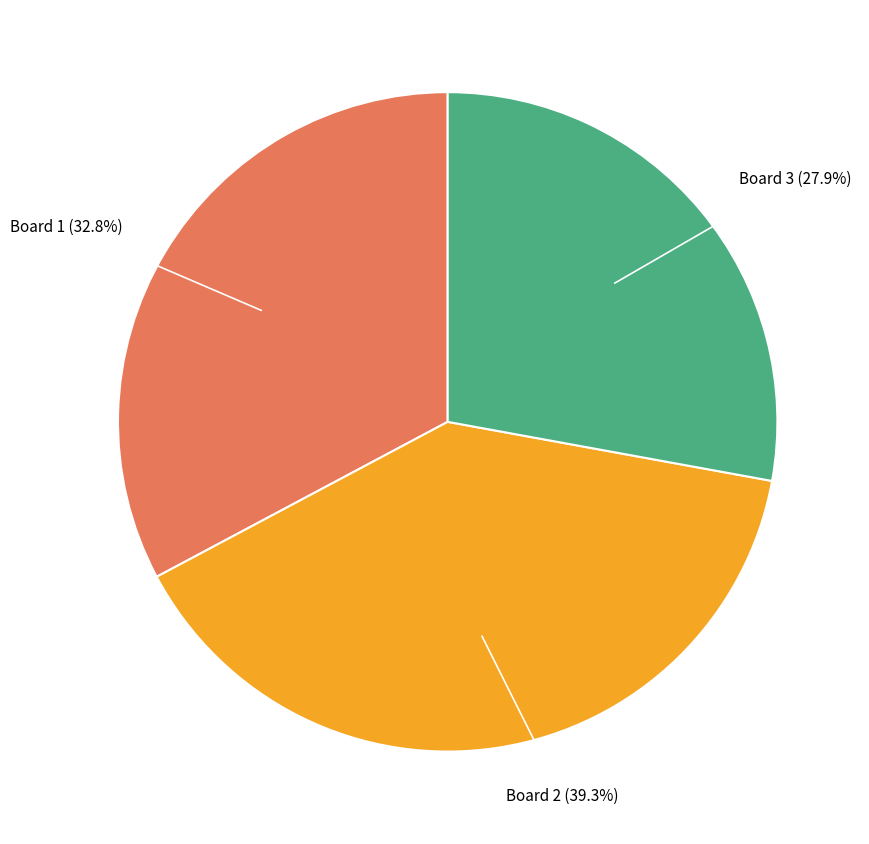

Is there a majority slice in this chart?

No